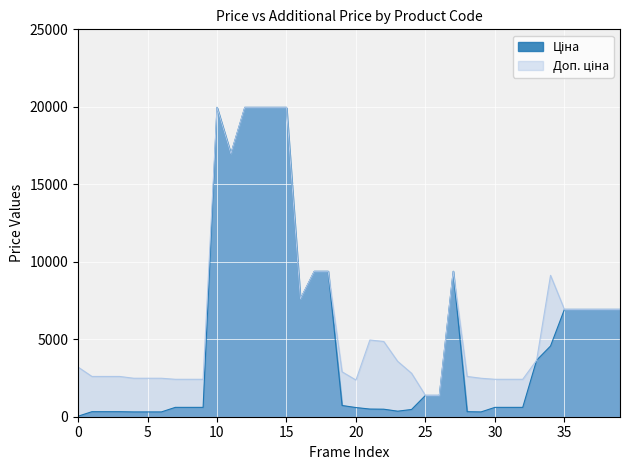

What is the difference between the second highest and minimum values in the Доп. ціна series?

18589.2